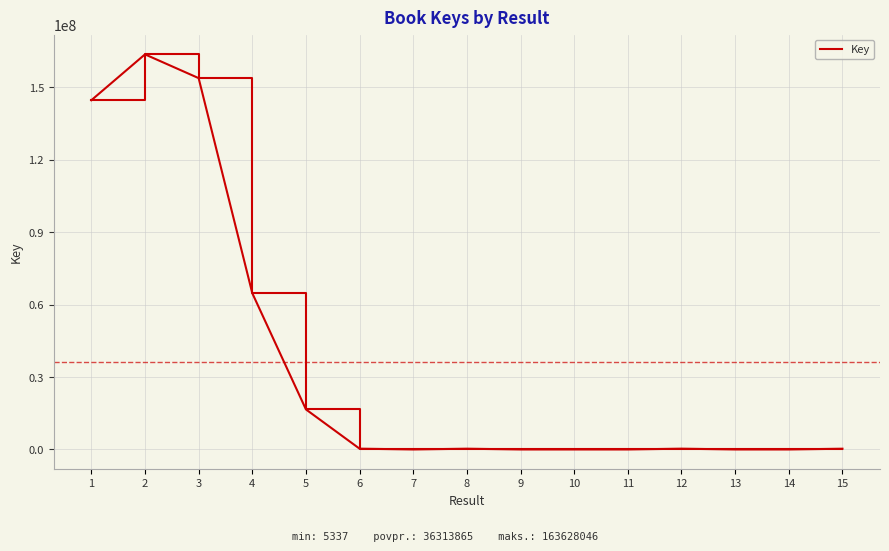

What is the change in value from 1 to 2?

+18990698